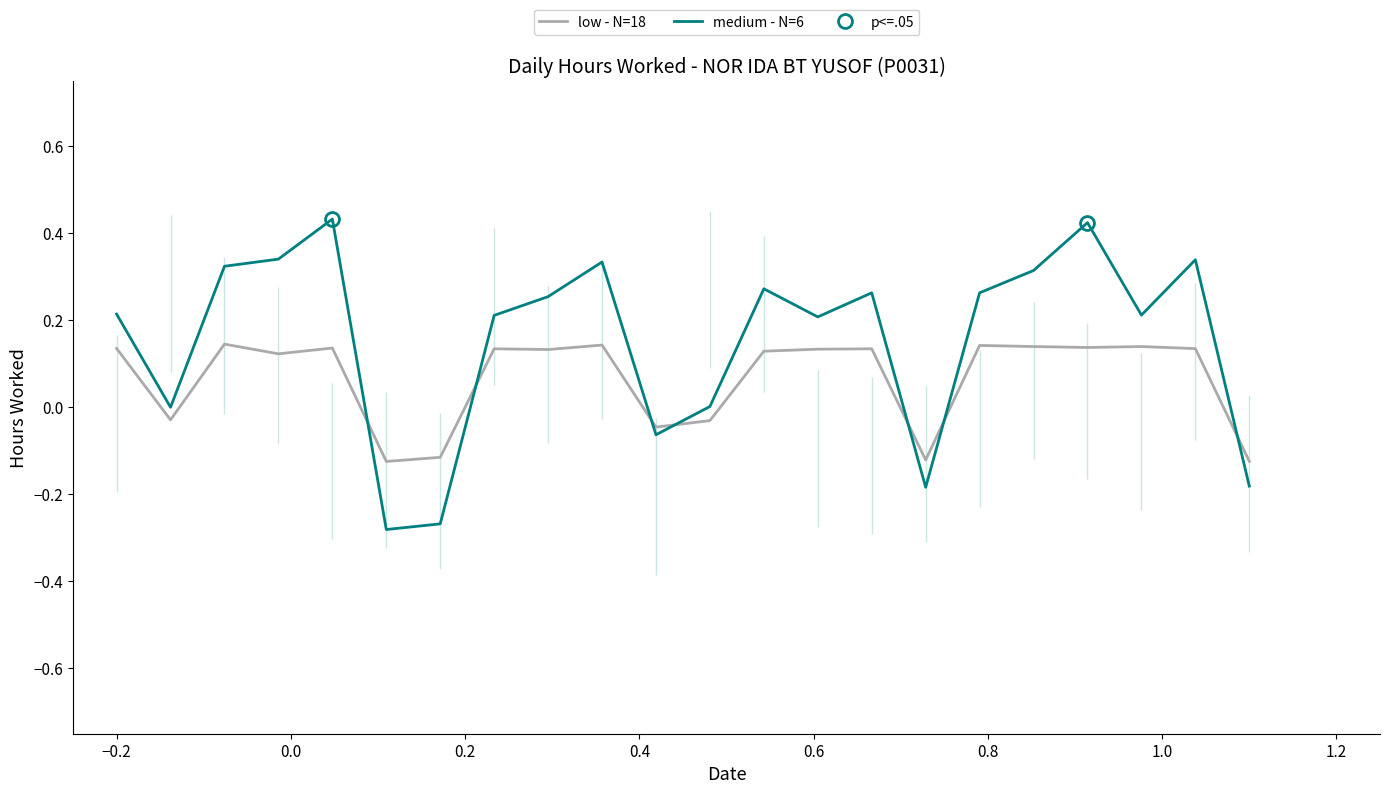

Is it true that medium - N=6 equals -0.1 at 21?

False